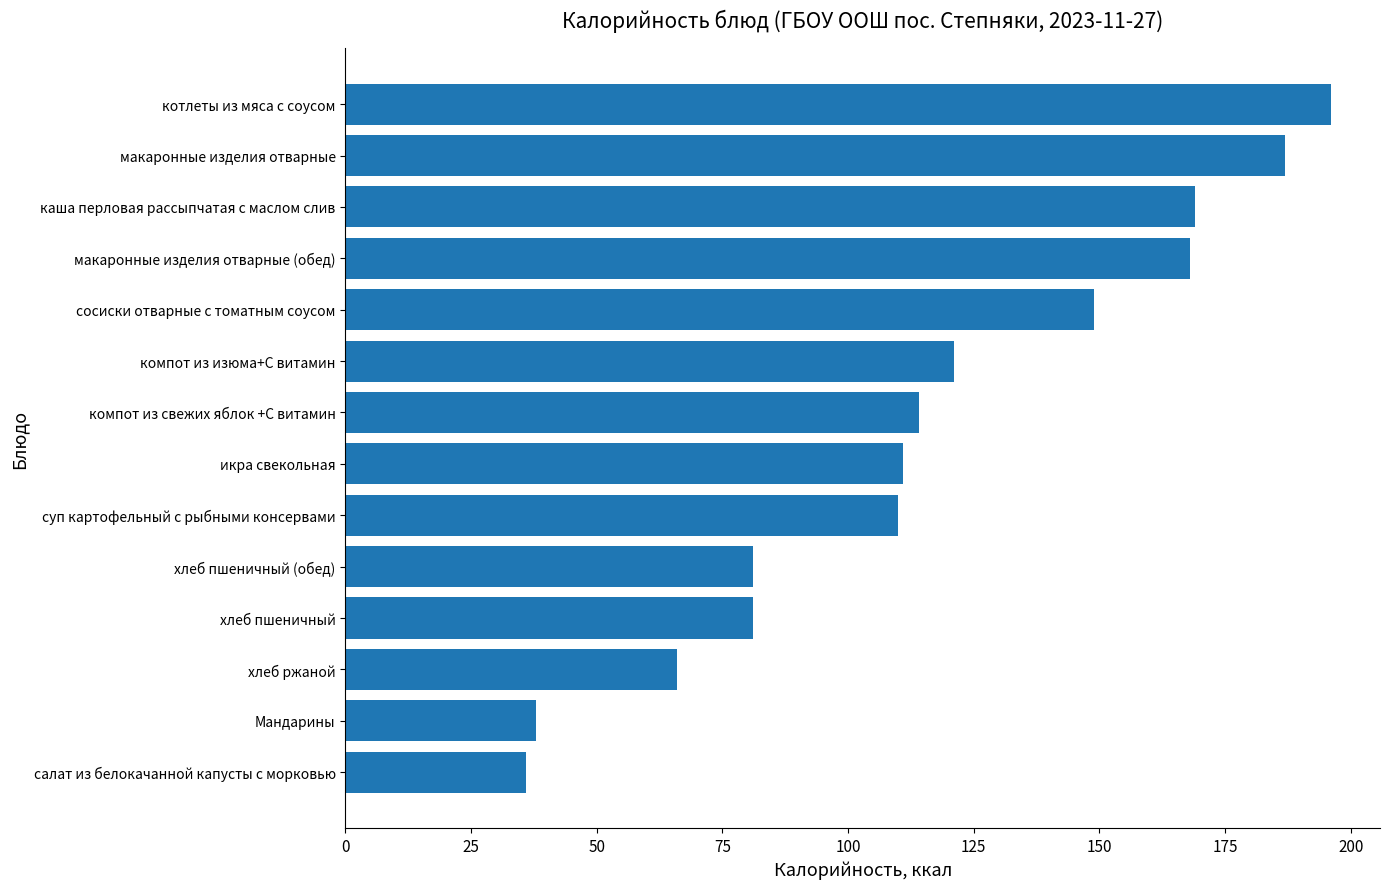

What is the sum of the values at Мандарины and компот из свежих яблок +С витамин?

152